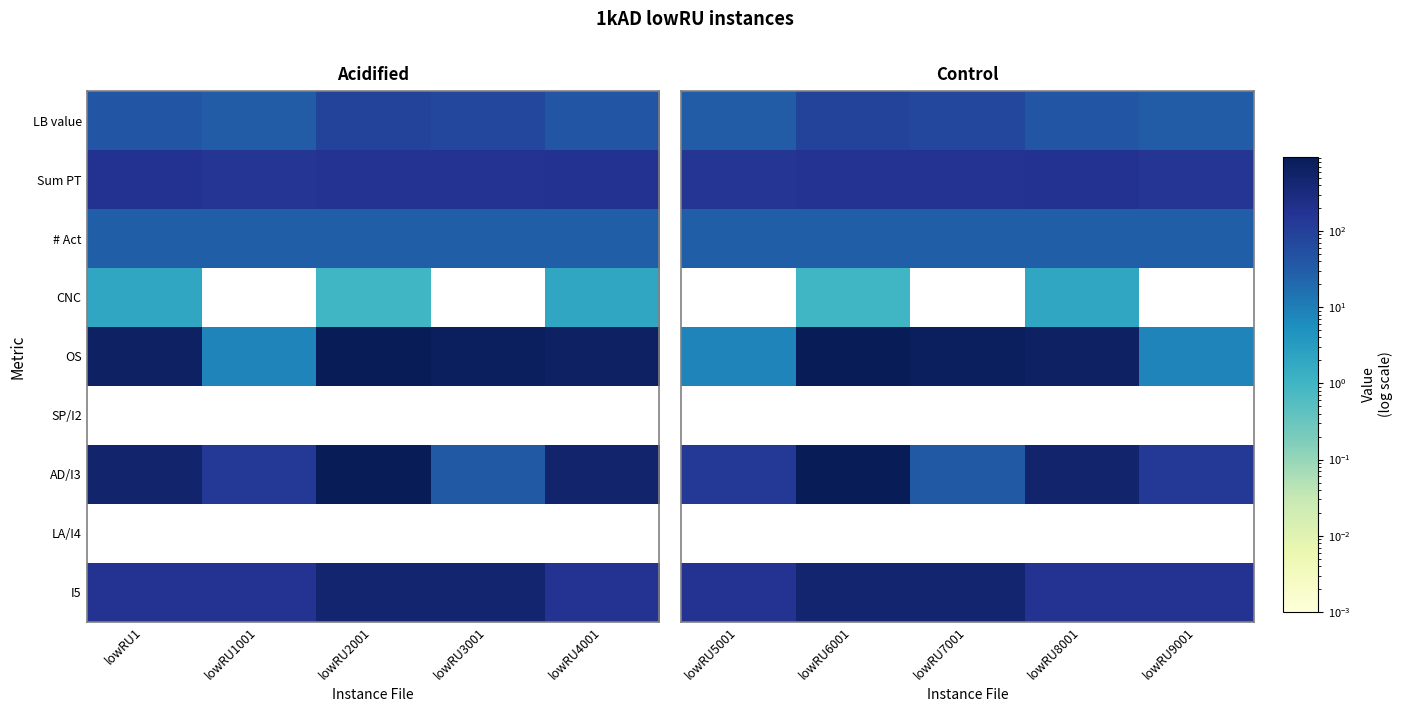

What is the approximate value of LB value at lowRU7001, to the nearest 10?

70